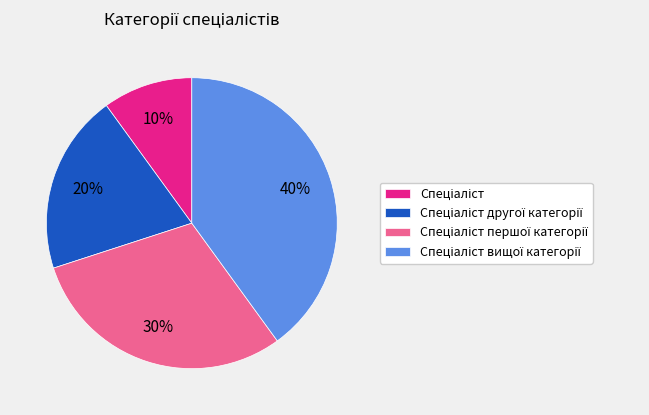

Is there any slice that represents more than half of the pie?

No